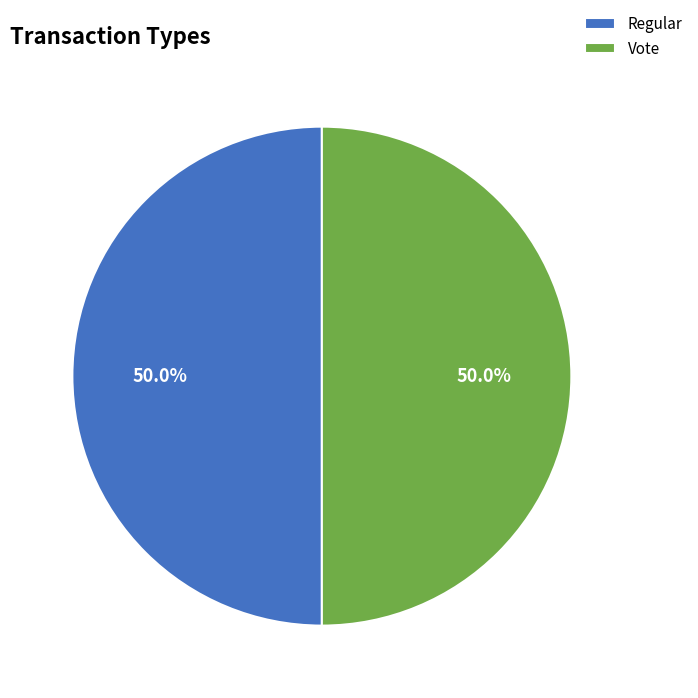

To the nearest percent, what is the average slice percentage?

50%